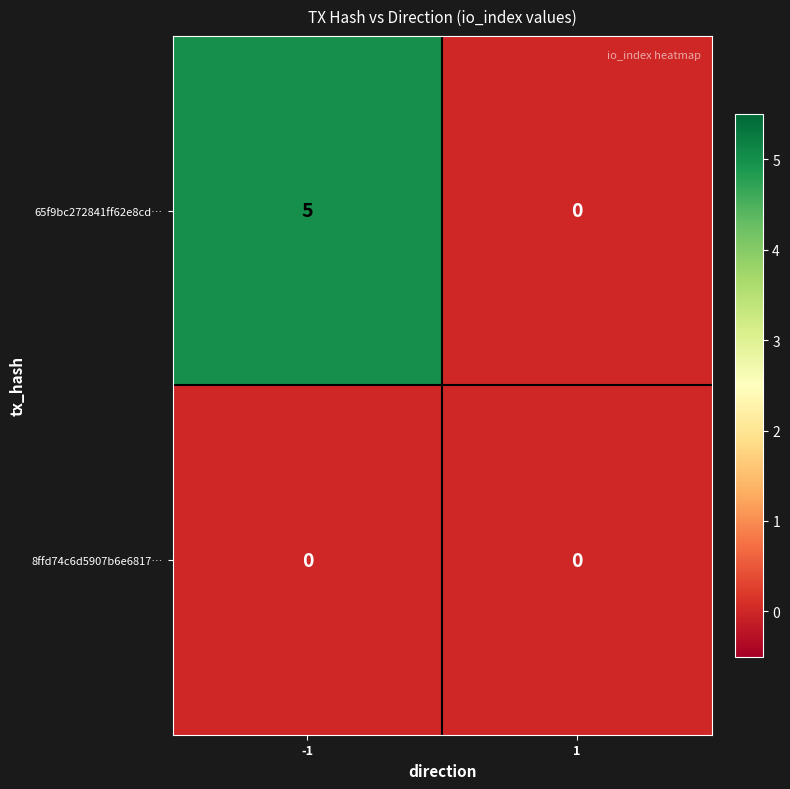

What is the maximum value for 65f9bc272841ff62e8cd…?

5